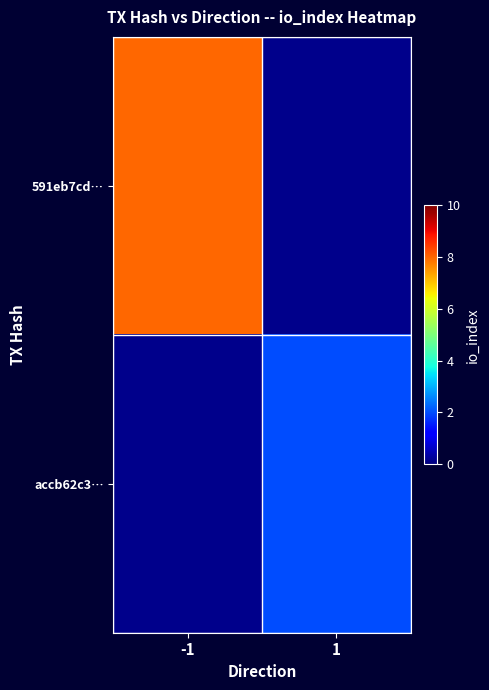

True or false: 591eb7cd… has a value of 4.5 at -1.

False